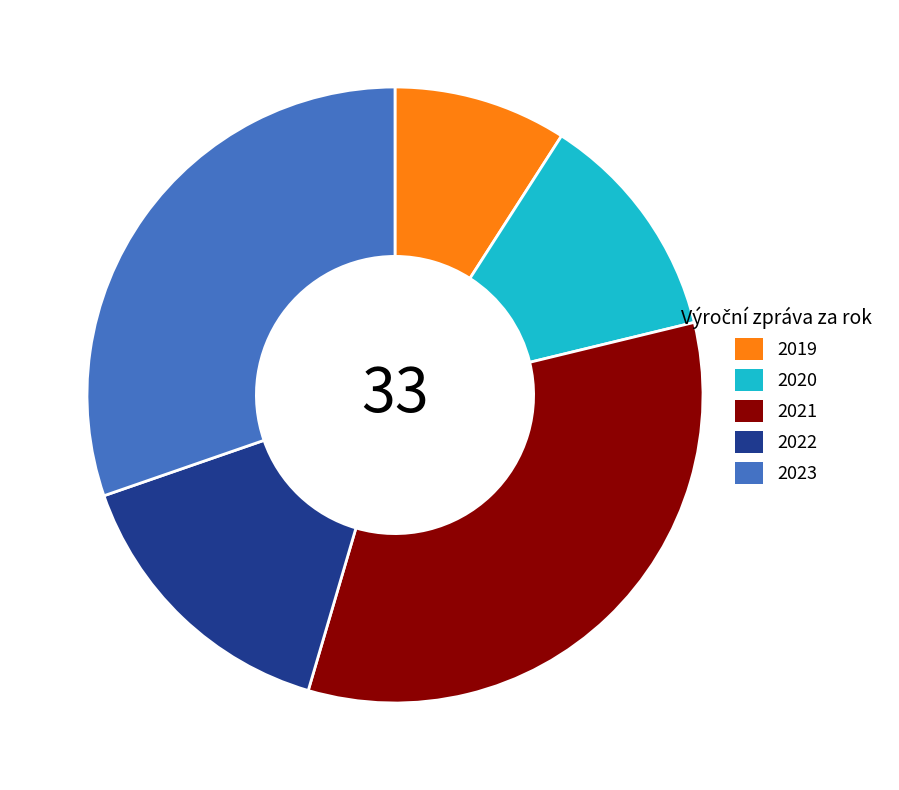

Approximately how many times larger is the value at 2023 compared to 2020?

2.5